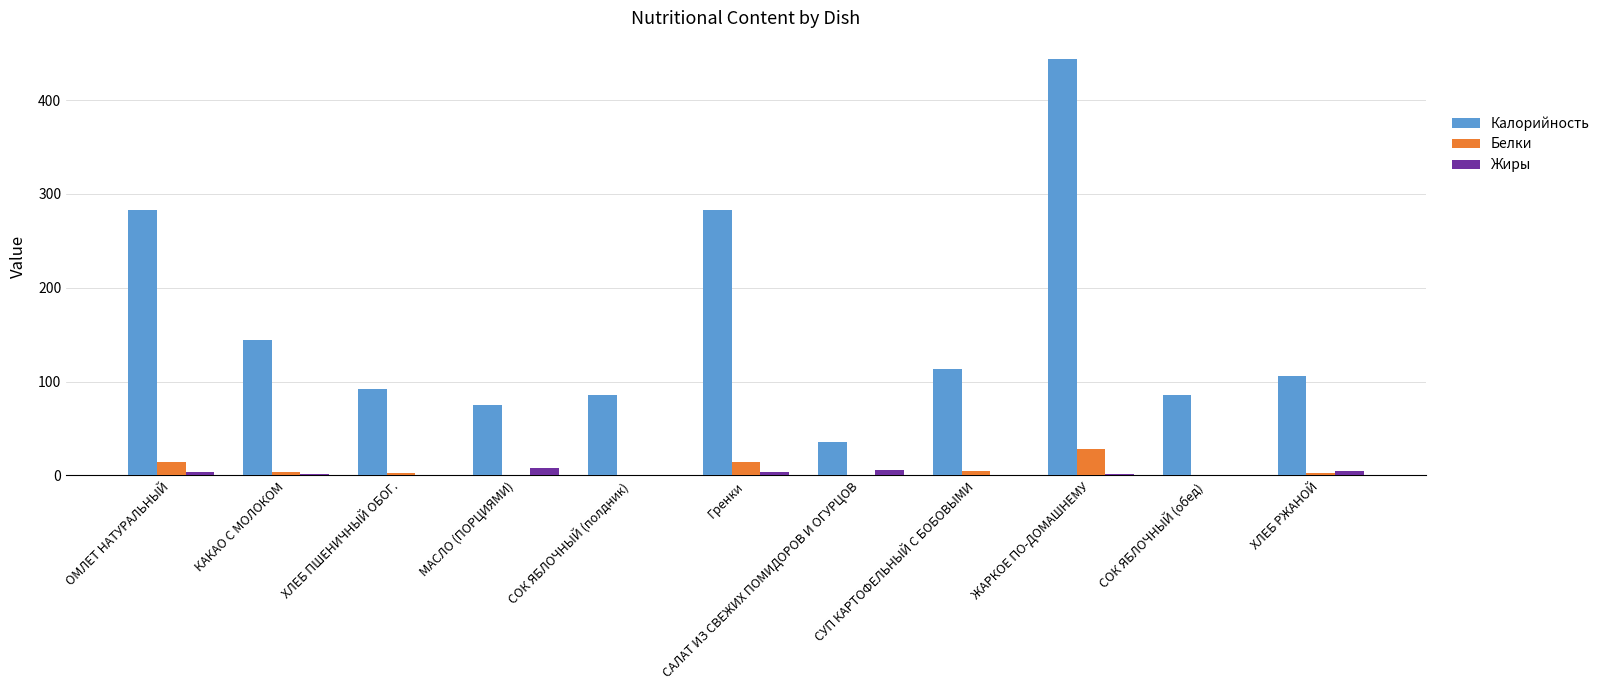

Where does the Калорийность series first go above 106?

ОМЛЕТ НАТУРАЛЬНЫЙ